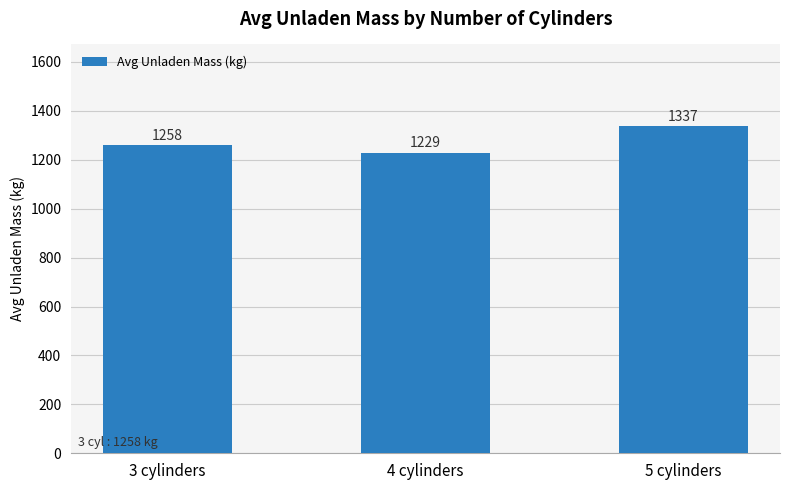

What is the sum of all values?

3824.4